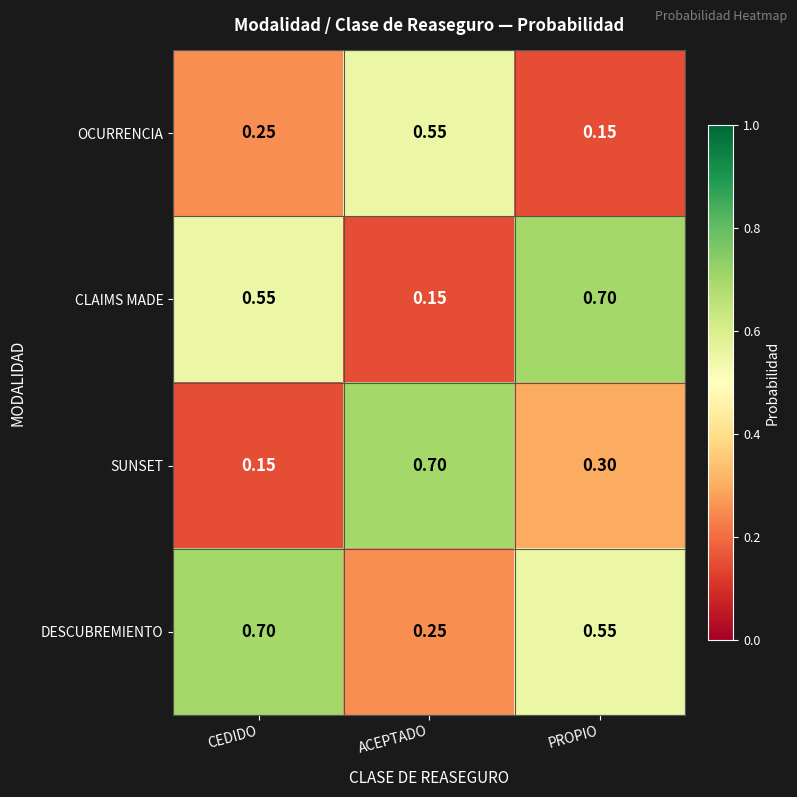

Rank the series by their average value, from lowest to highest.

OCURRENCIA, SUNSET, CLAIMS MADE, DESCUBREMIENTO